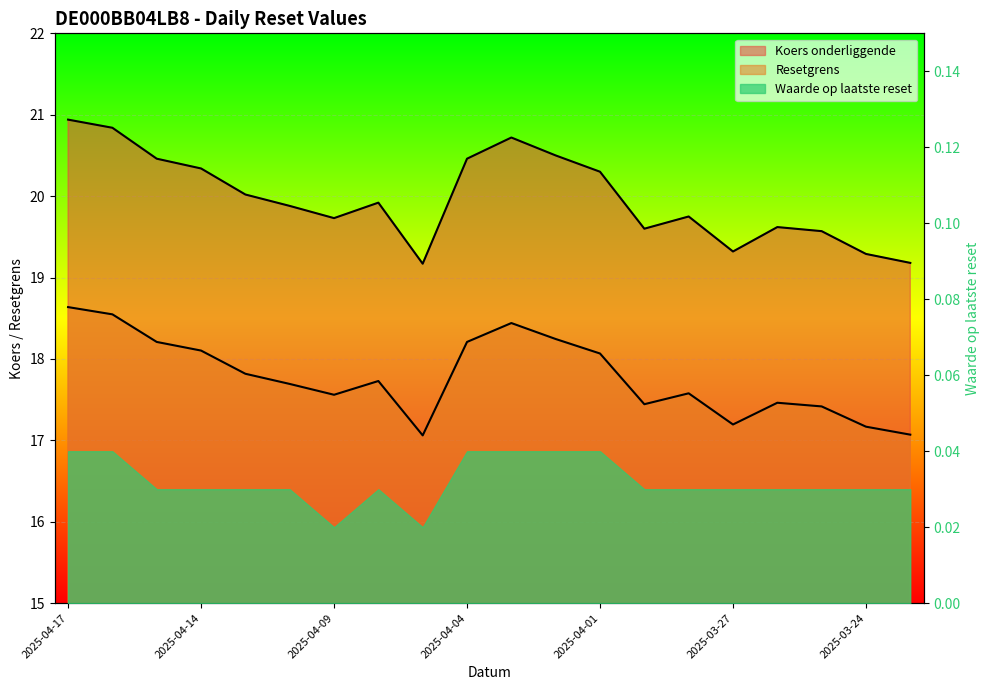

Which has a higher value, 2025-03-24 or 2025-04-14?

2025-04-14